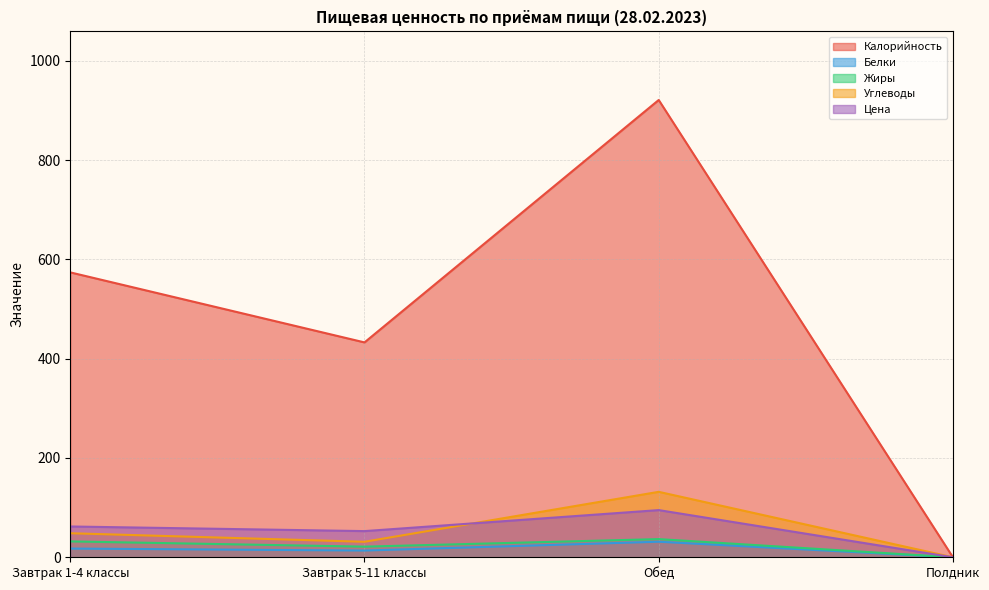

At which category does Белки reach its first local peak?

Обед